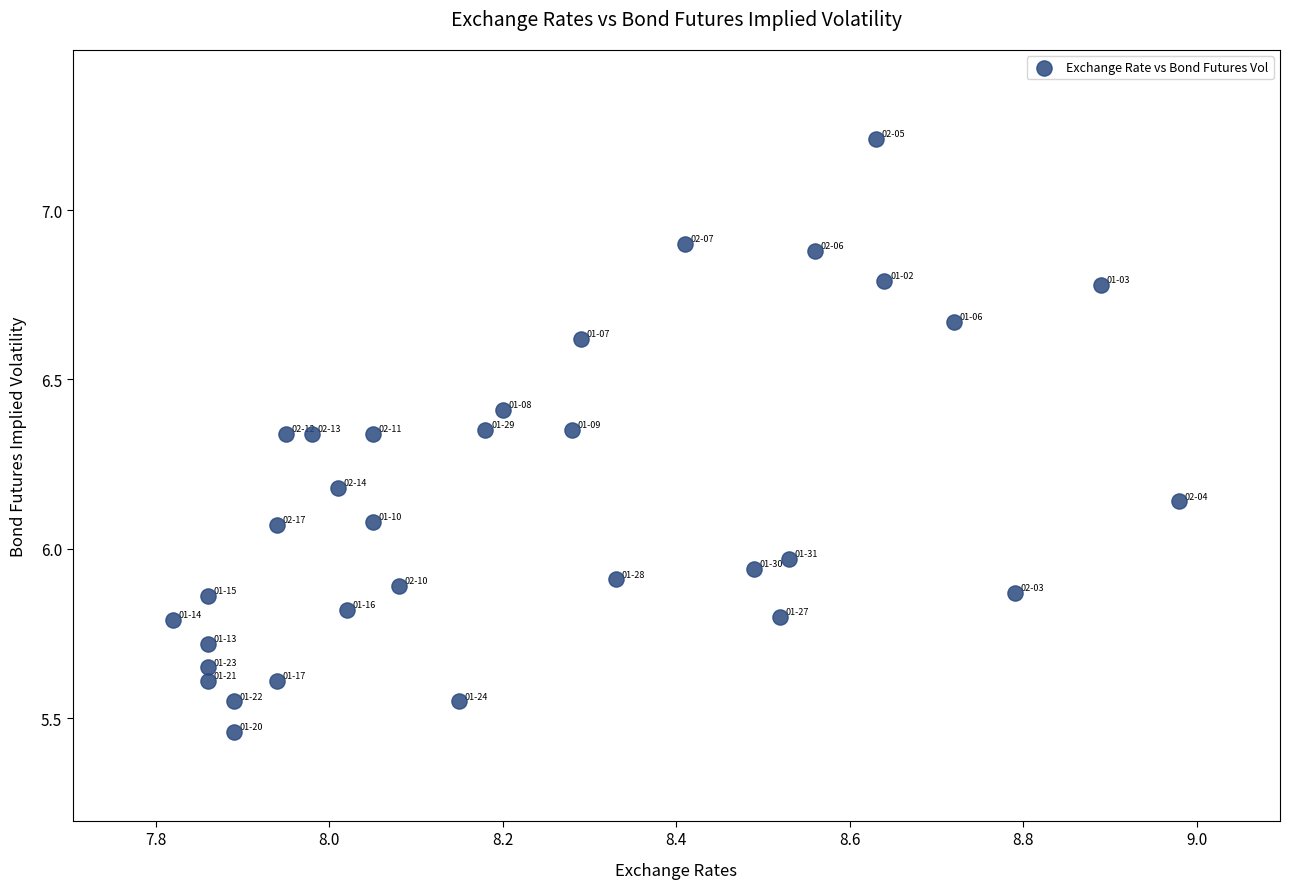

What is the range of X values (max minus min)?

1.2